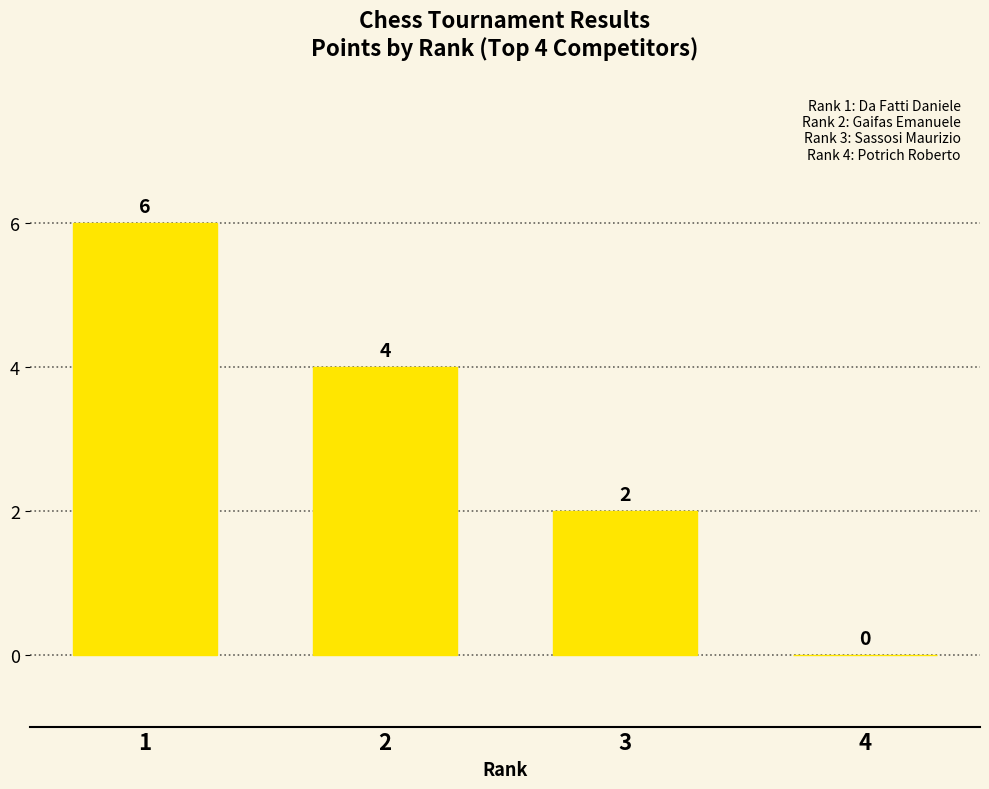

What is the sum of the values at 1 and 2?

10